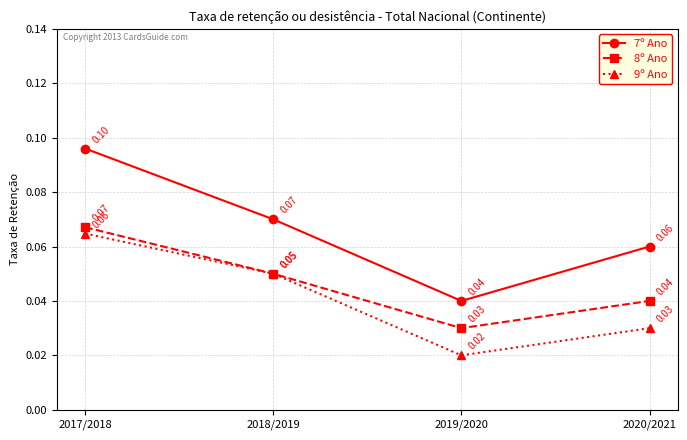

True or false: 7º Ano and 9º Ano intersect in this chart.

False